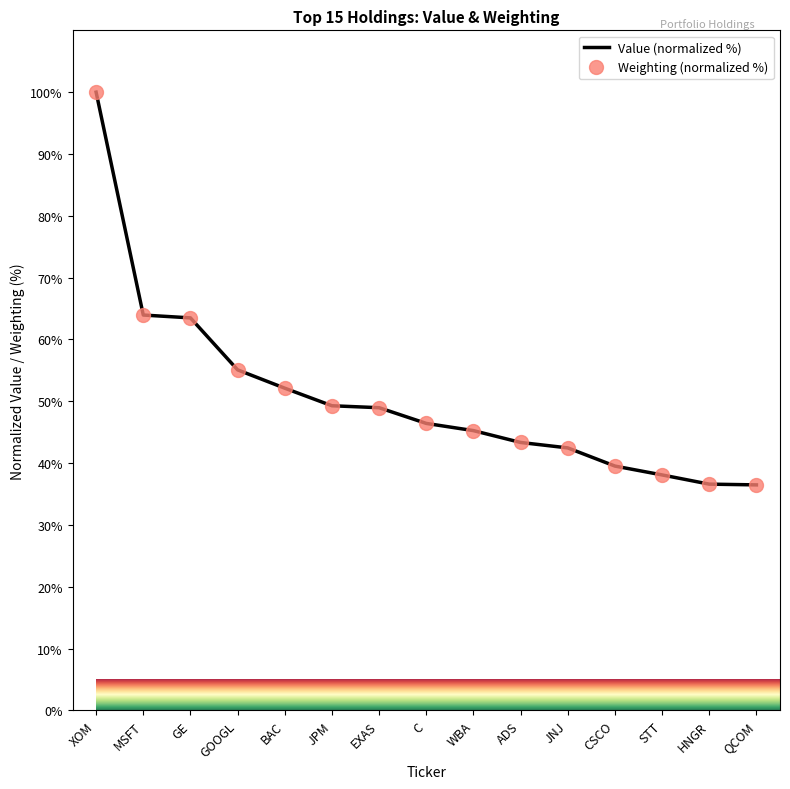

What is the highest value of the Value (normalized %) series?

100.0